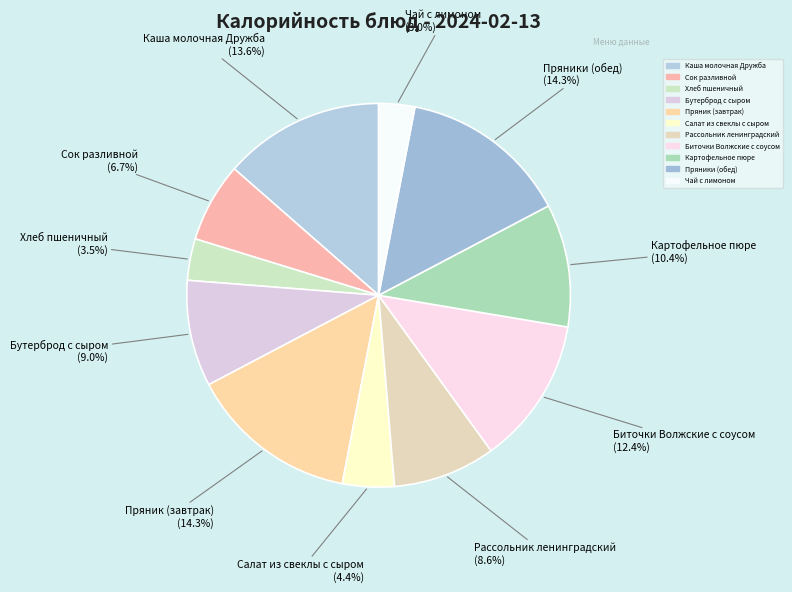

The Биточки Волжские с соусом slice represents 12% of the pie. True or false?

True